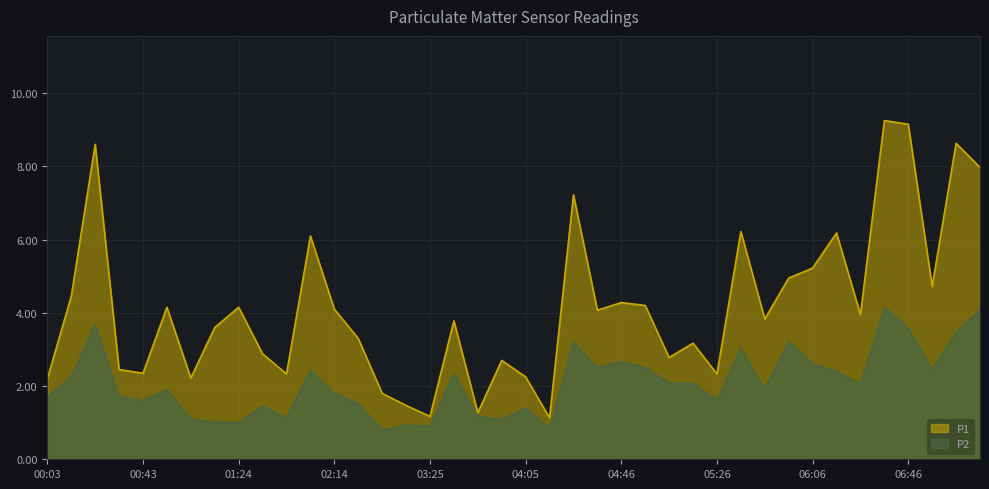

True or false: P1 has a value of 2.5 at 00:33.

True